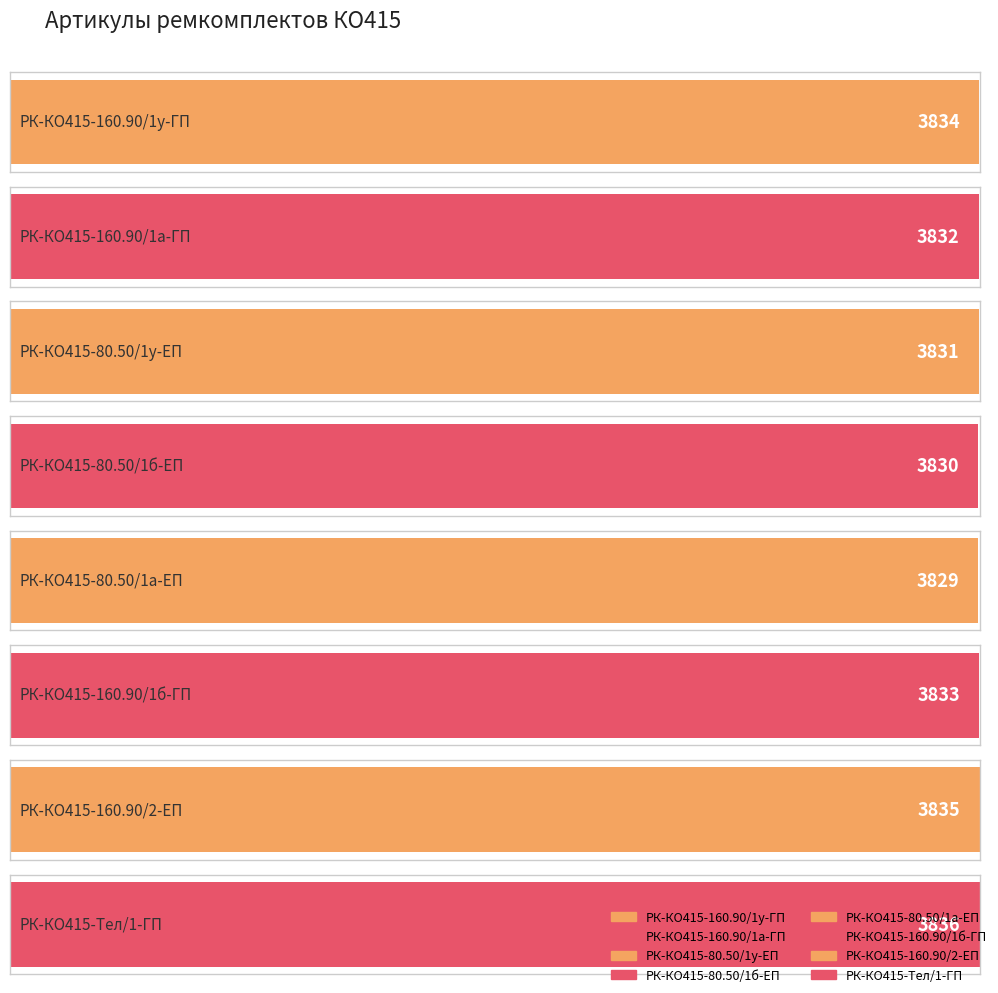

What is the label of the 3rd bar from the right?

РК-КО415-160.90/1б-ГП